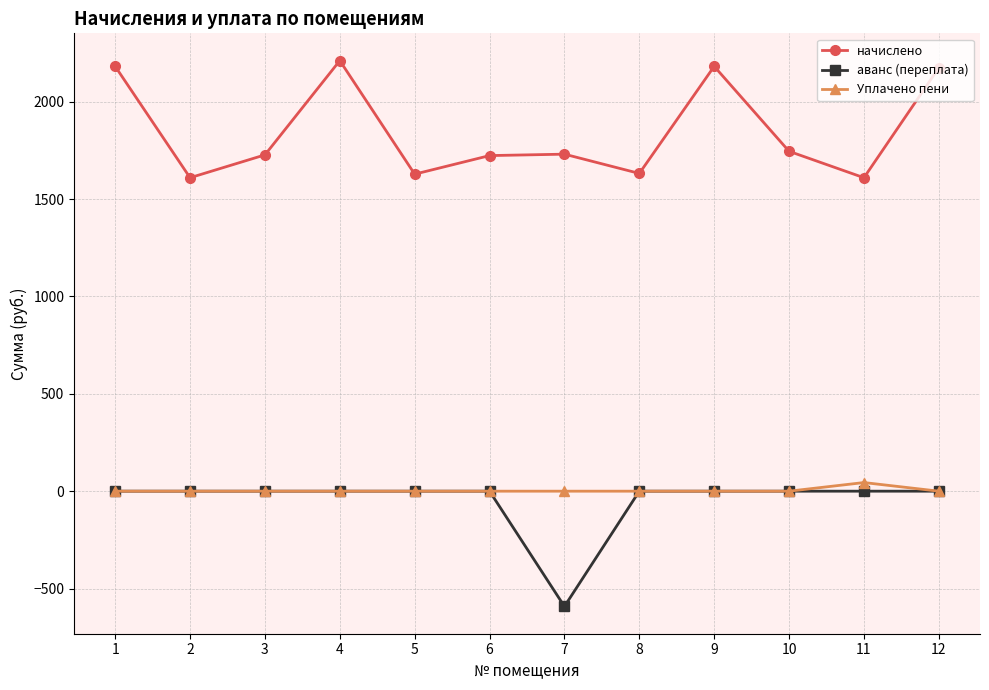

True or false: аванс (переплата) and начислено cross at least once.

False